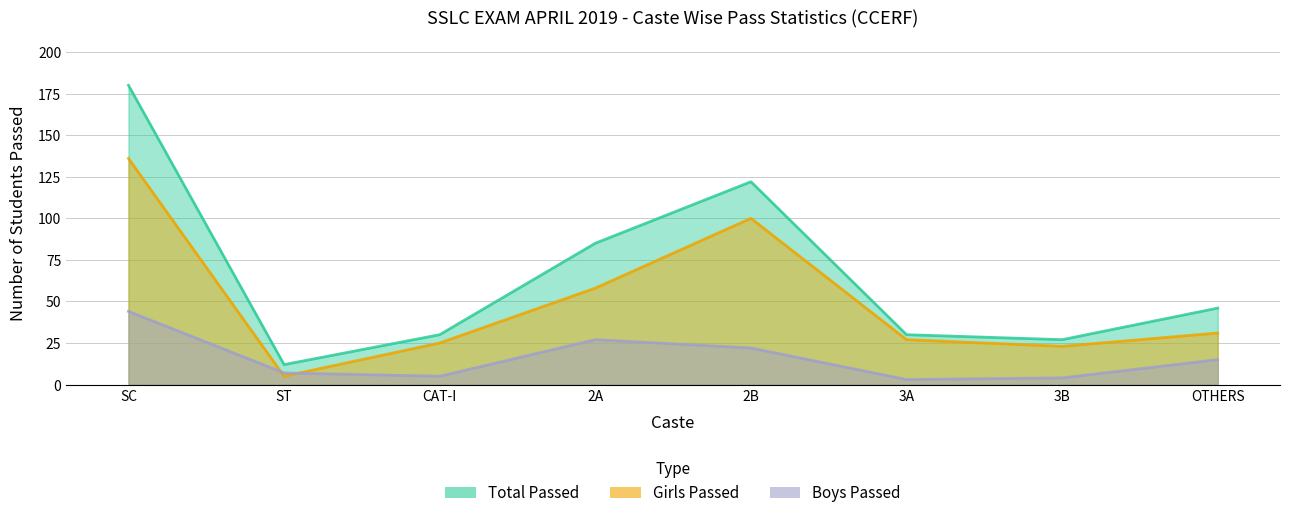

Rank the series by their average value, from highest to lowest.

Total Passed, Girls Passed, Boys Passed